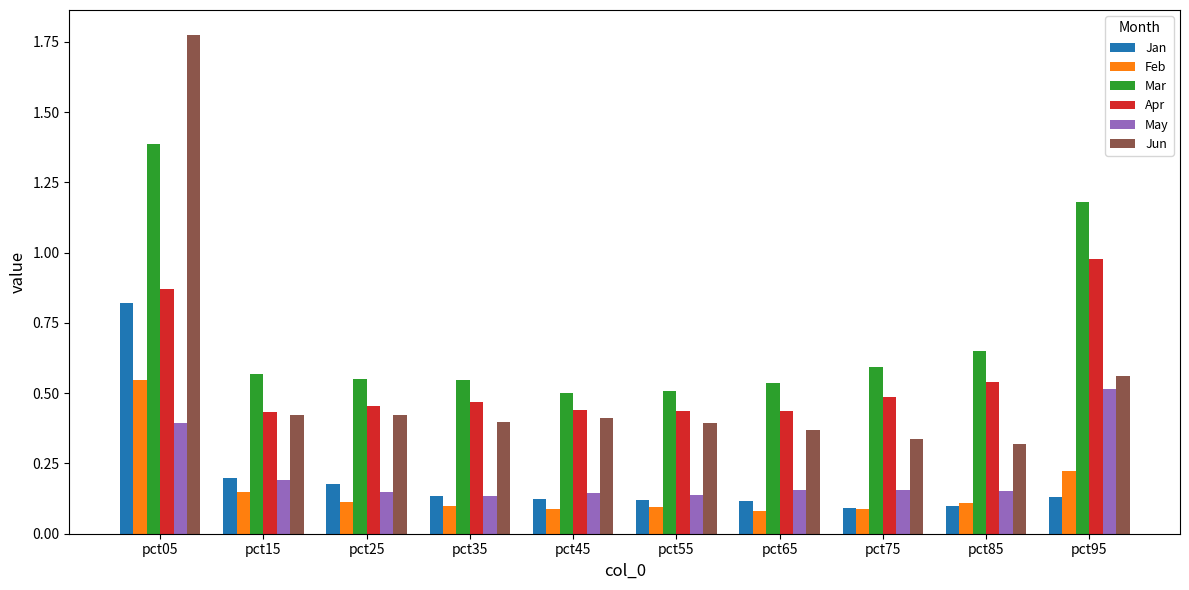

Which category has the highest value across all series?

pct05